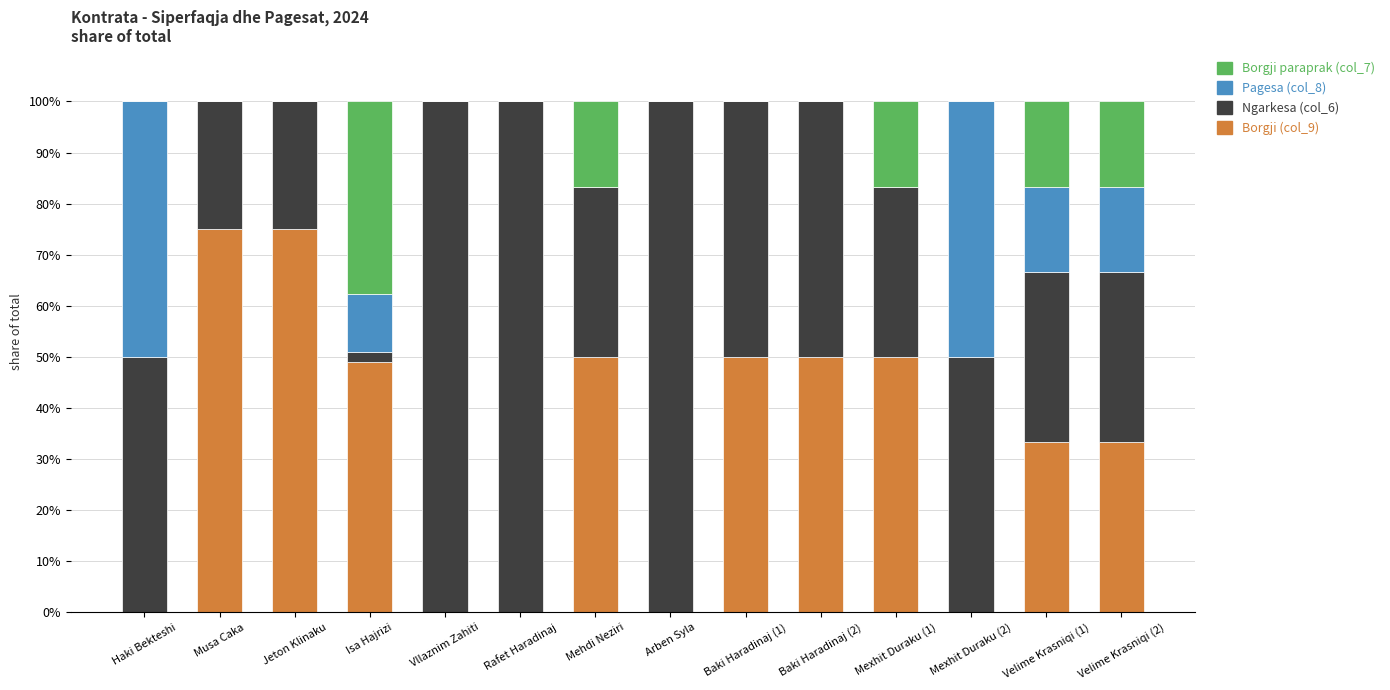

Is it true that Borgji (col_9) equals -33.7 at Vllaznim Zahiti?

False